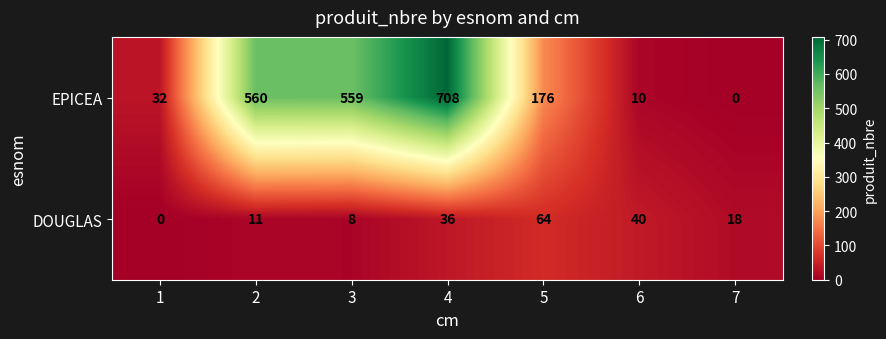

Reading left to right, what are all the values shown in this chart?

EPICEA: 32	560	559	708	176	10	0
DOUGLAS: 0	11	8	36	64	40	18